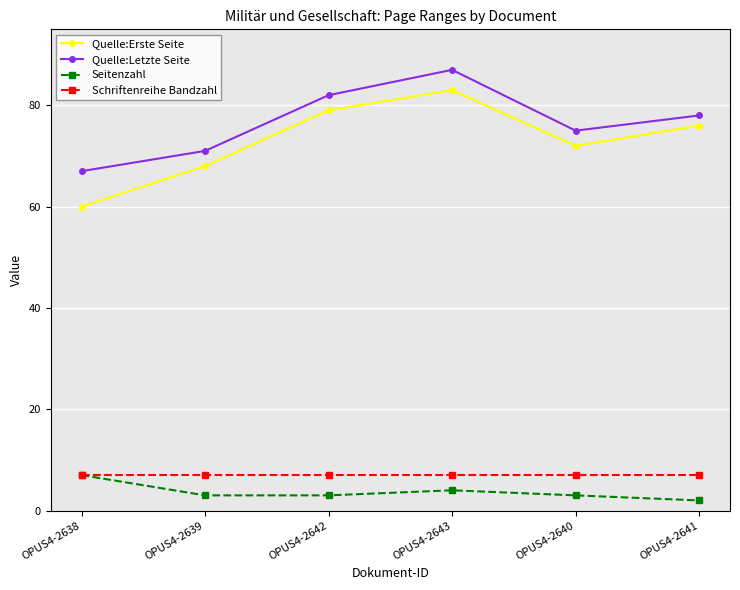

Reading left to right, list all the values displayed in this chart.

Quelle:Erste Seite: OPUS4-2638=60	OPUS4-2639=68	OPUS4-2642=79	OPUS4-2643=83	OPUS4-2640=72	OPUS4-2641=76
Quelle:Letzte Seite: OPUS4-2638=67	OPUS4-2639=71	OPUS4-2642=82	OPUS4-2643=87	OPUS4-2640=75	OPUS4-2641=78
Seitenzahl: OPUS4-2638=7	OPUS4-2639=3	OPUS4-2642=3	OPUS4-2643=4	OPUS4-2640=3	OPUS4-2641=2
Schriftenreihe Bandzahl: OPUS4-2638=7	OPUS4-2639=7	OPUS4-2642=7	OPUS4-2643=7	OPUS4-2640=7	OPUS4-2641=7